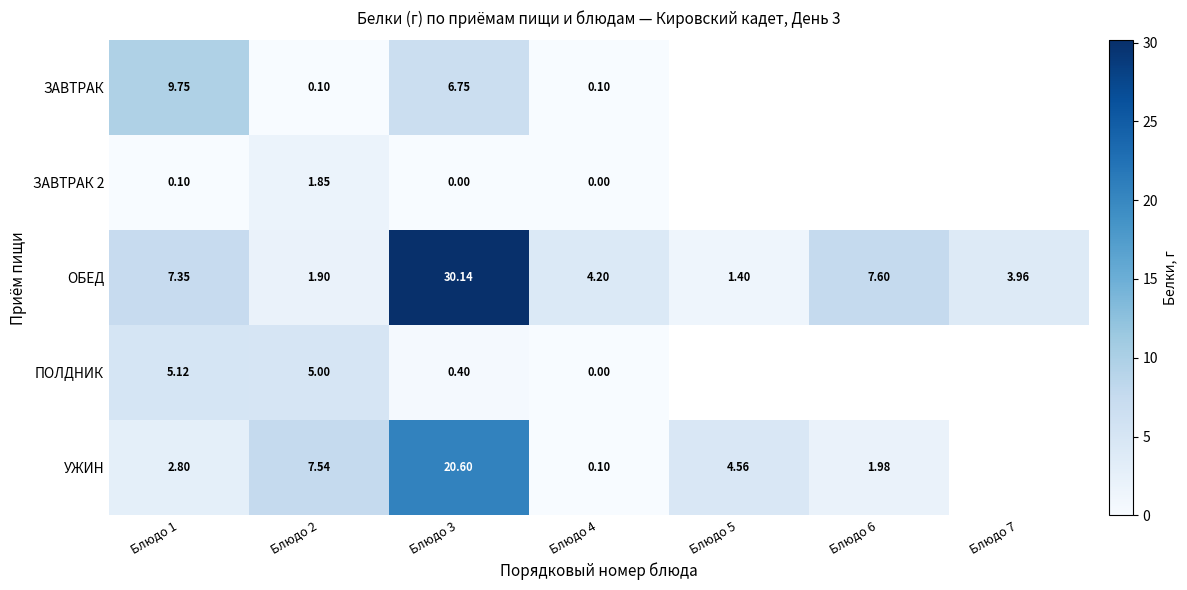

Is the value of УЖИН at Блюдо 2 greater than the value of ЗАВТРАК 2 at Блюдо 1?

Yes